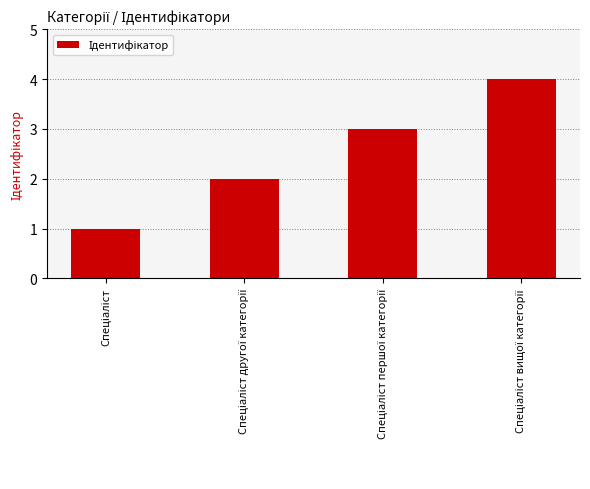

What is the maximum value shown in the chart?

4